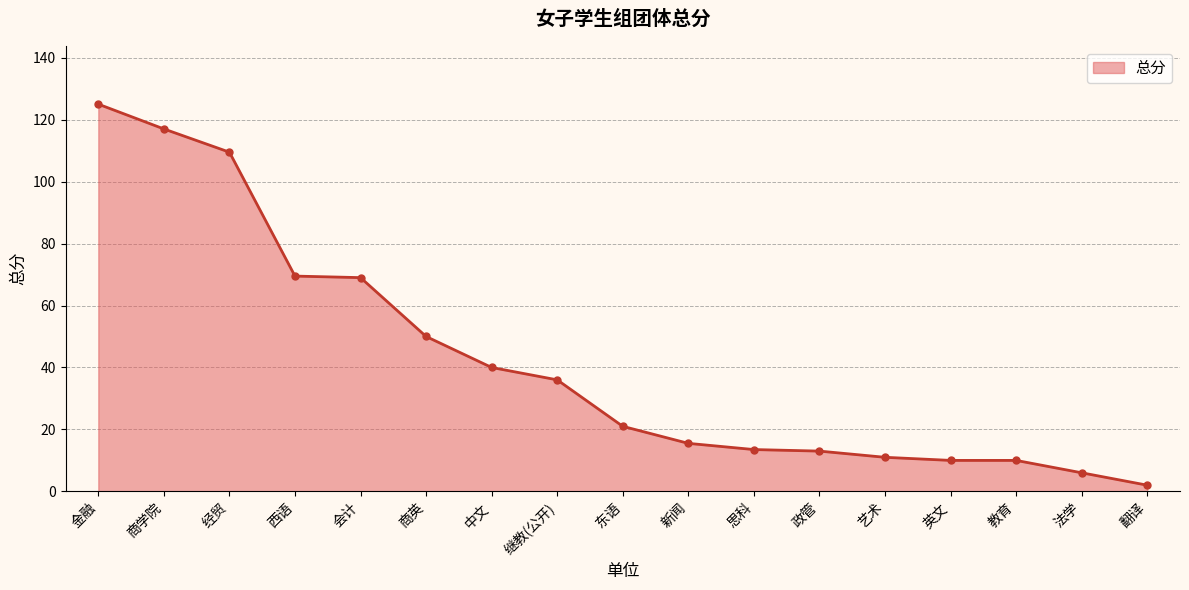

What is the difference between the maximum and minimum values?

123.0